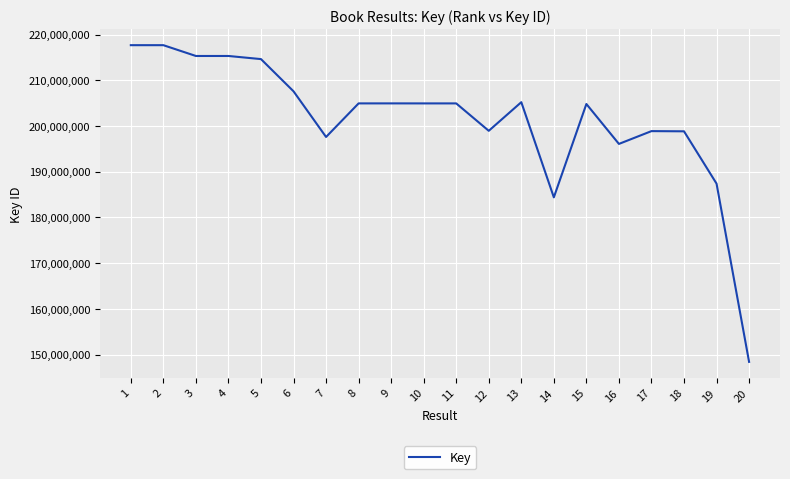

What is the greatest value displayed?

217665717